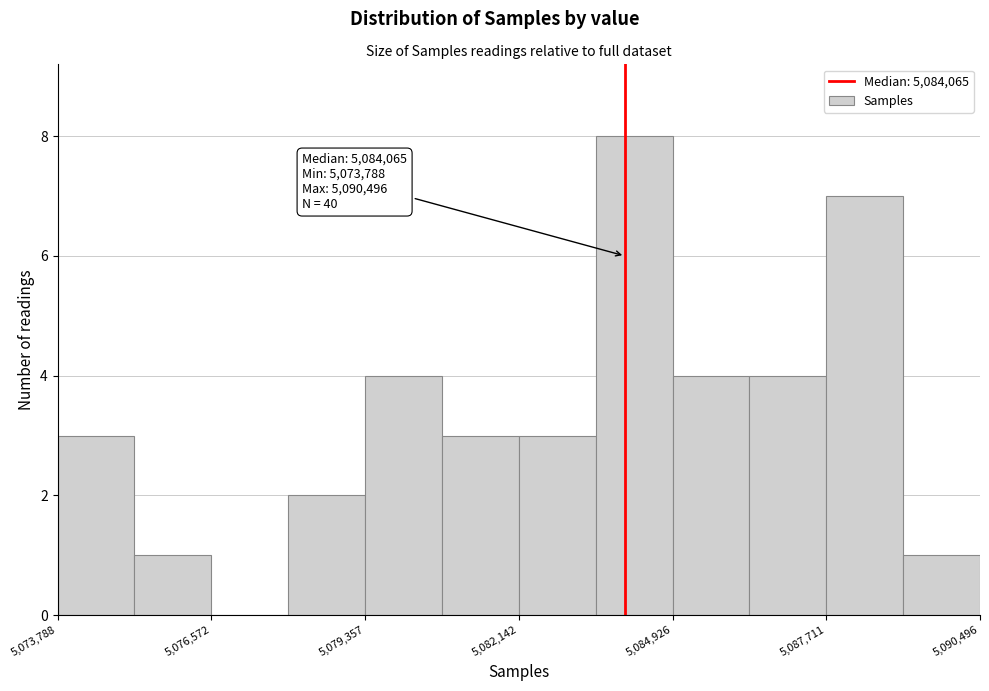

Read against the x-axis, roughly where is the centre of the tallest bar?

5084000